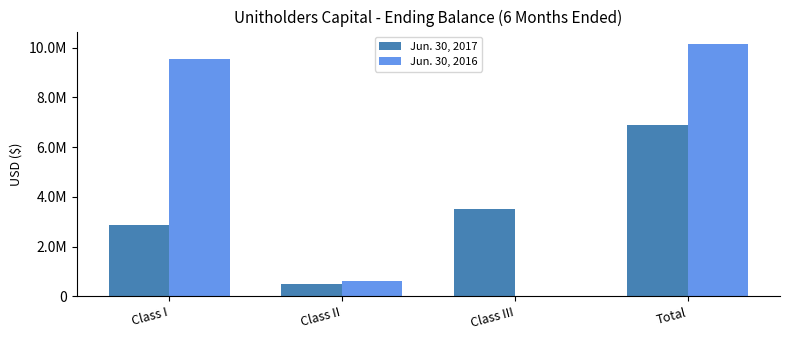

At which label does Jun. 30, 2016 reach its peak?

Total